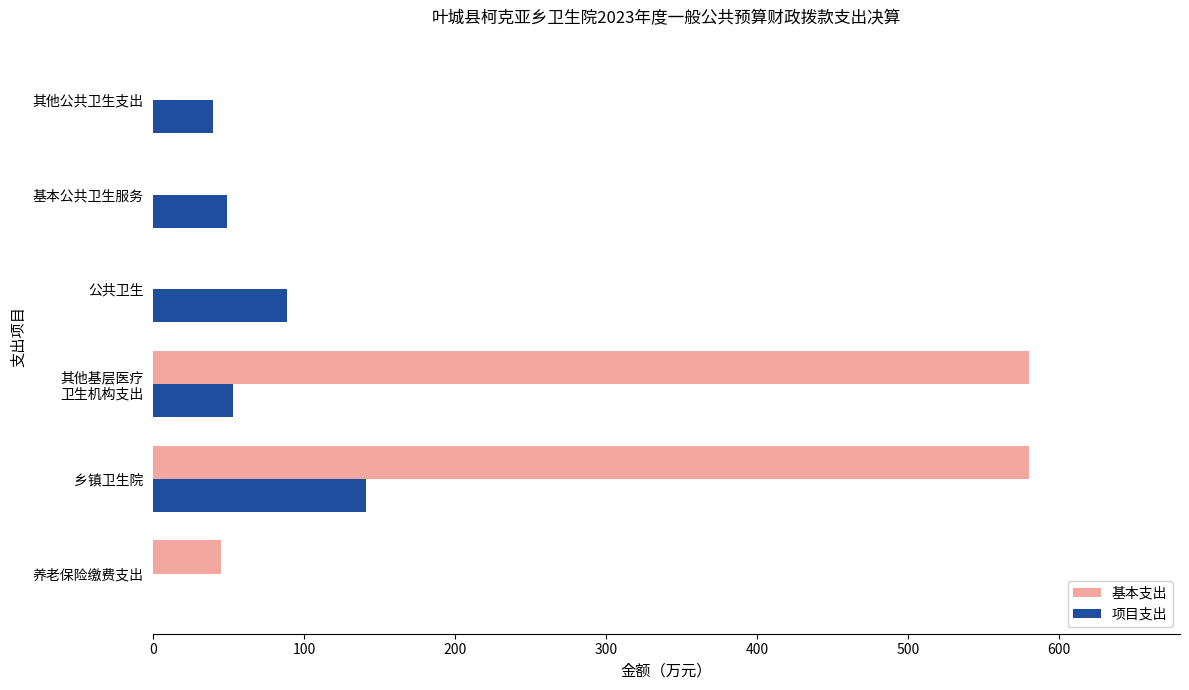

Where is 基本支出 nearest to the value 289?

养老保险缴费支出